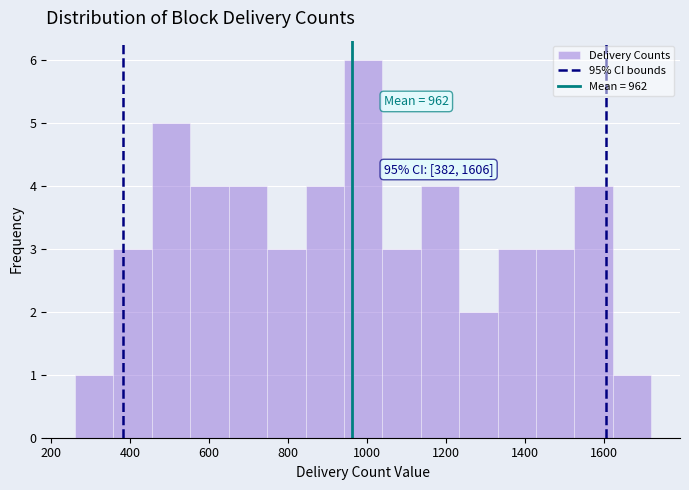

Which range on the x-axis has the tallest bar?

940 to 1040